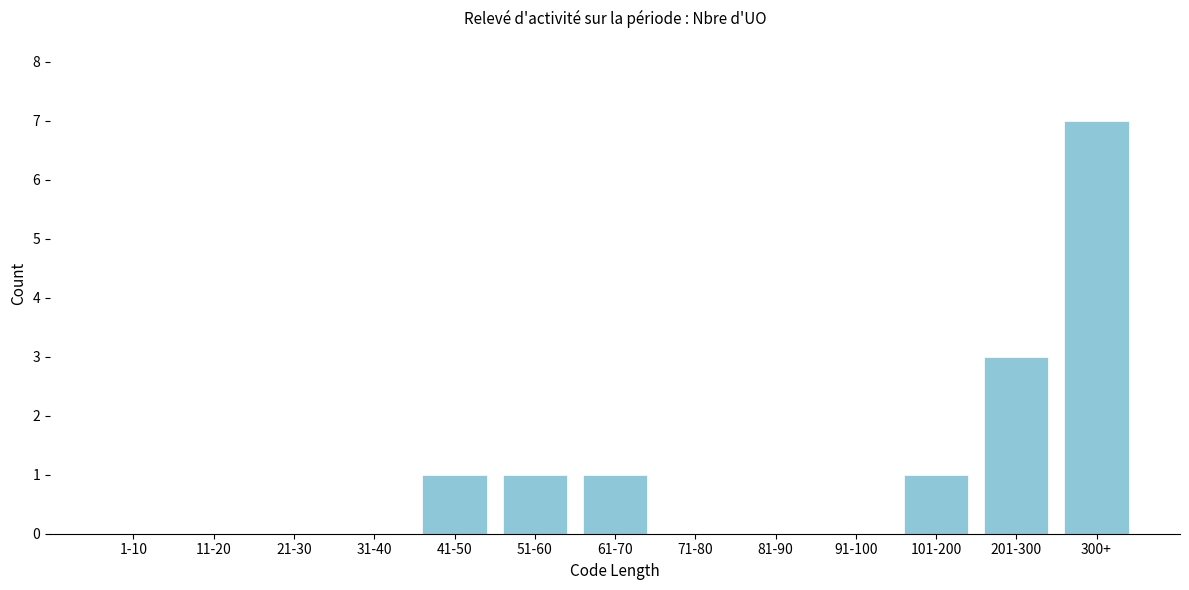

Reading right to left, what are all the values shown in this chart?

300+=7	201-300=3	101-200=1	91-100=0	81-90=0	71-80=0	61-70=1	51-60=1	41-50=1	31-40=0	21-30=0	11-20=0	1-10=0